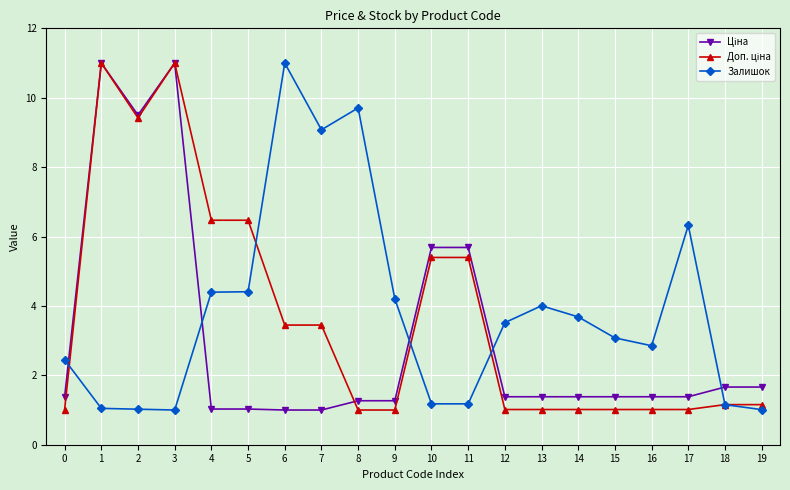

What is the smallest value displayed?

1.0